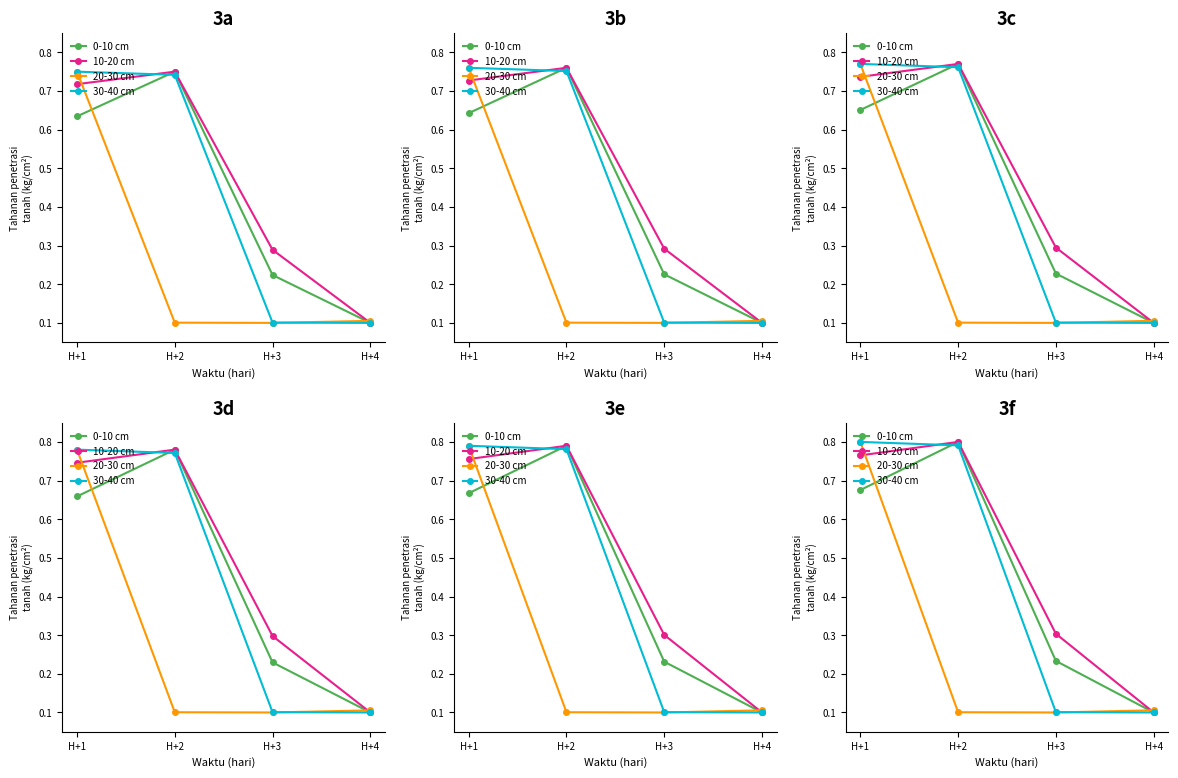

At how many categories does at least one series exceed 0?

4